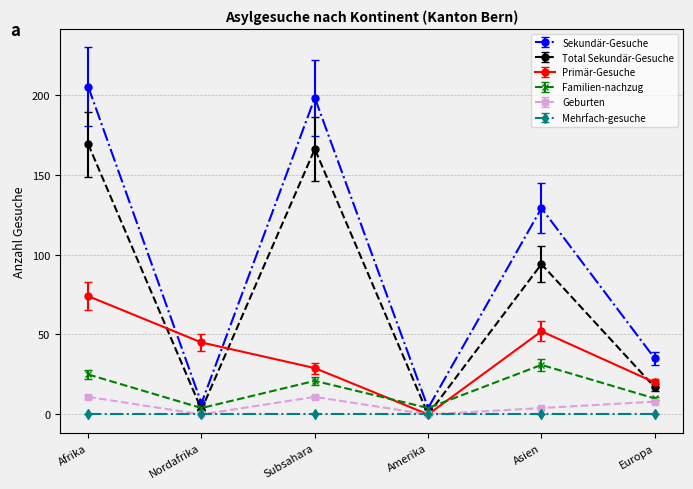

Where is the first local maximum for Familien-nachzug?

Subsahara